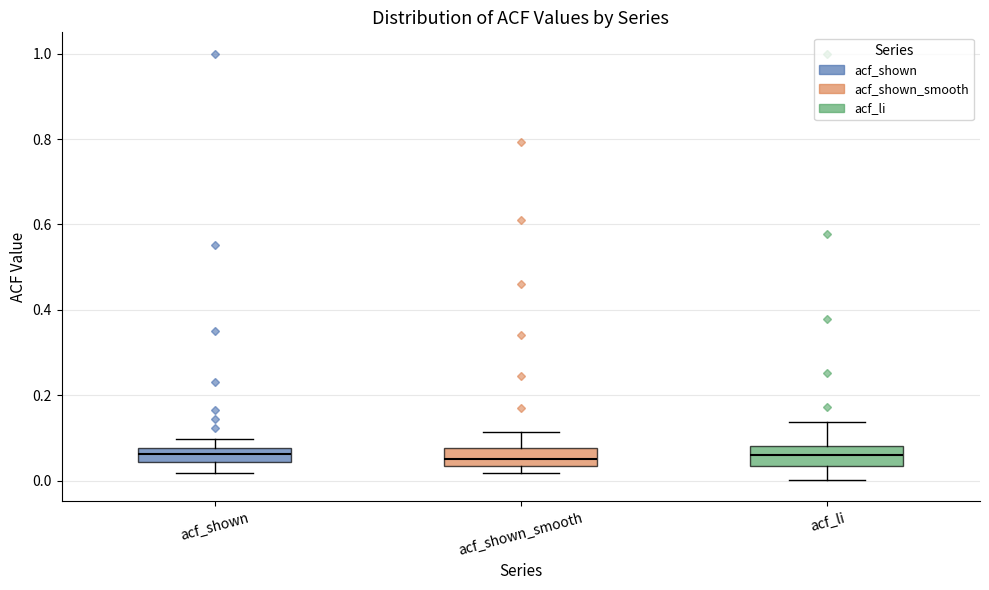

Where does the median line of the box for acf_li sit on the y-axis? The values are not printed on the chart, so give them approximately, as read against the axis.

0.06